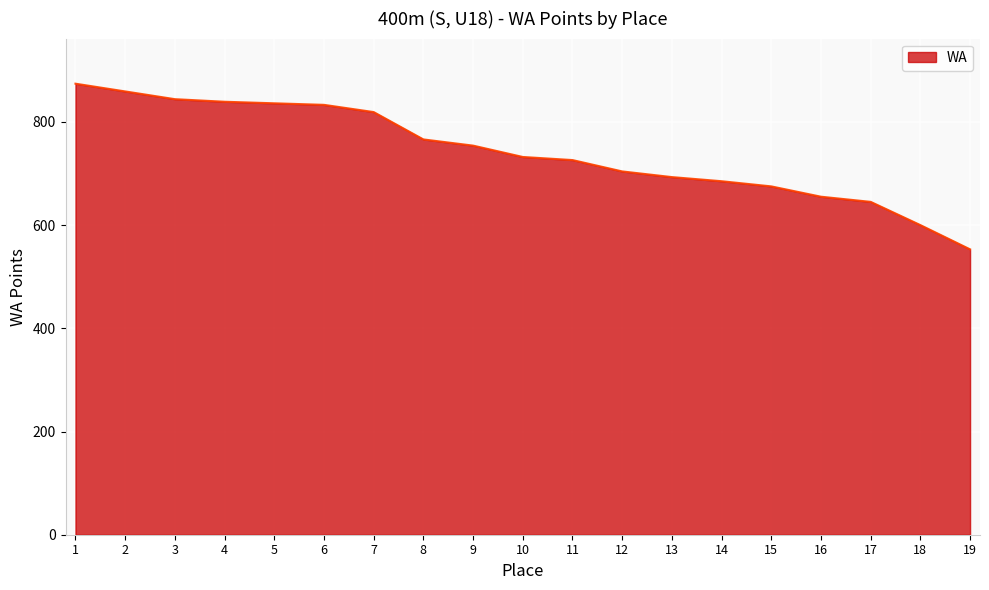

True or false: the data shows 675 at 15.

True